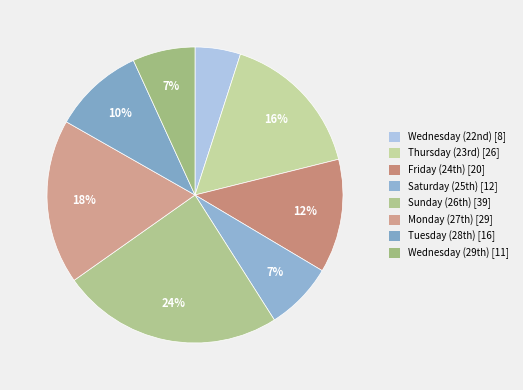

Count the number of slices in the pie.

8